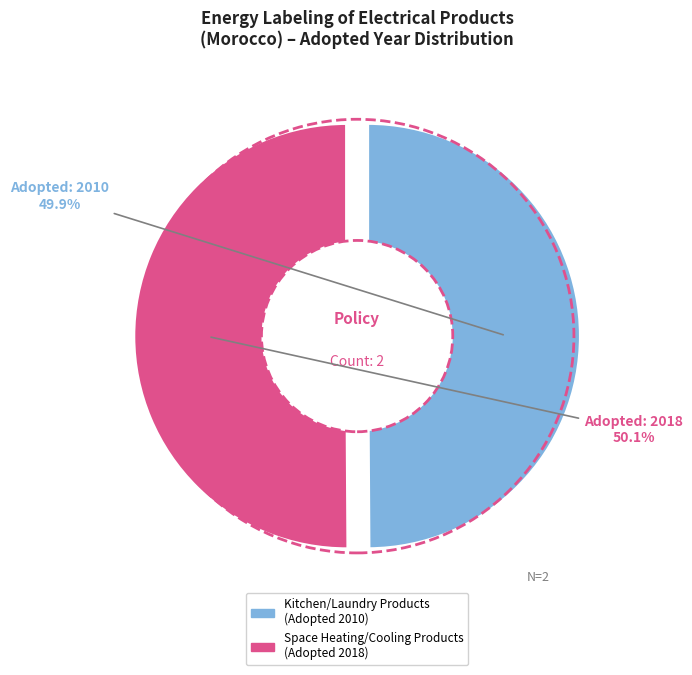

What is the largest slice in the pie chart?

Space Heating and Space Cooling, Air Conditioning